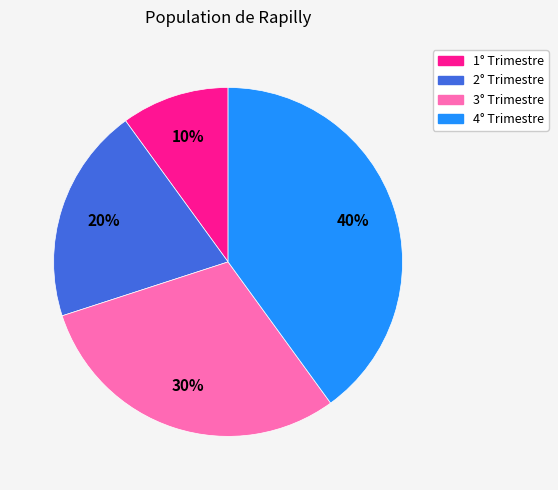

How many slices are in this pie chart?

4